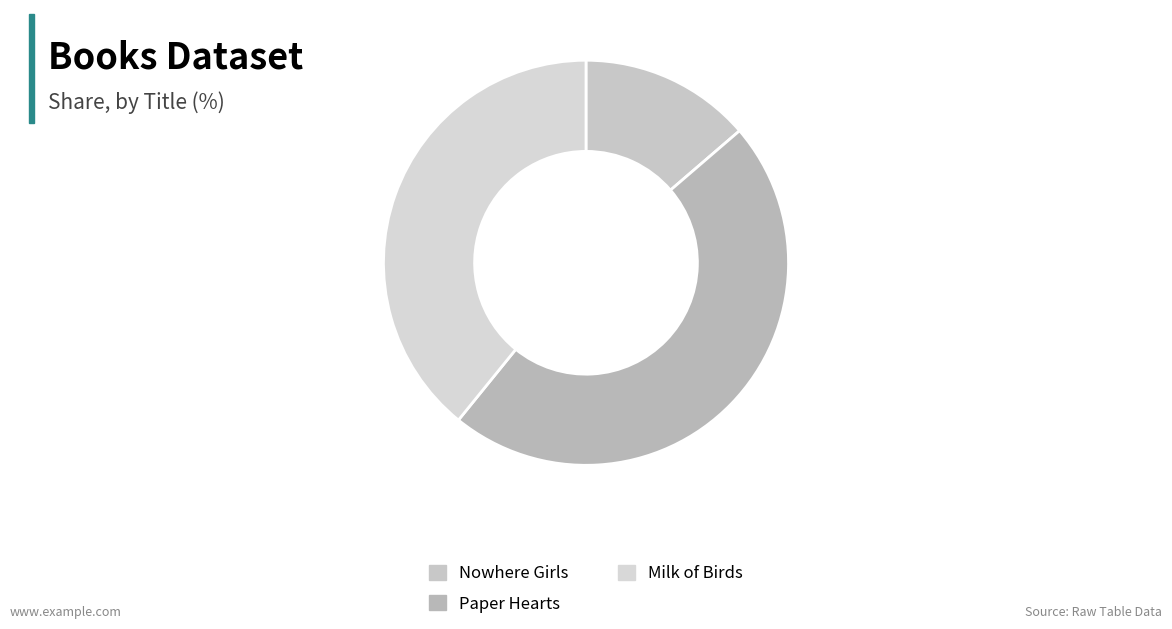

To the nearest percent, what is the difference between the Paper Hearts and Nowhere Girls slice percentages?

33%